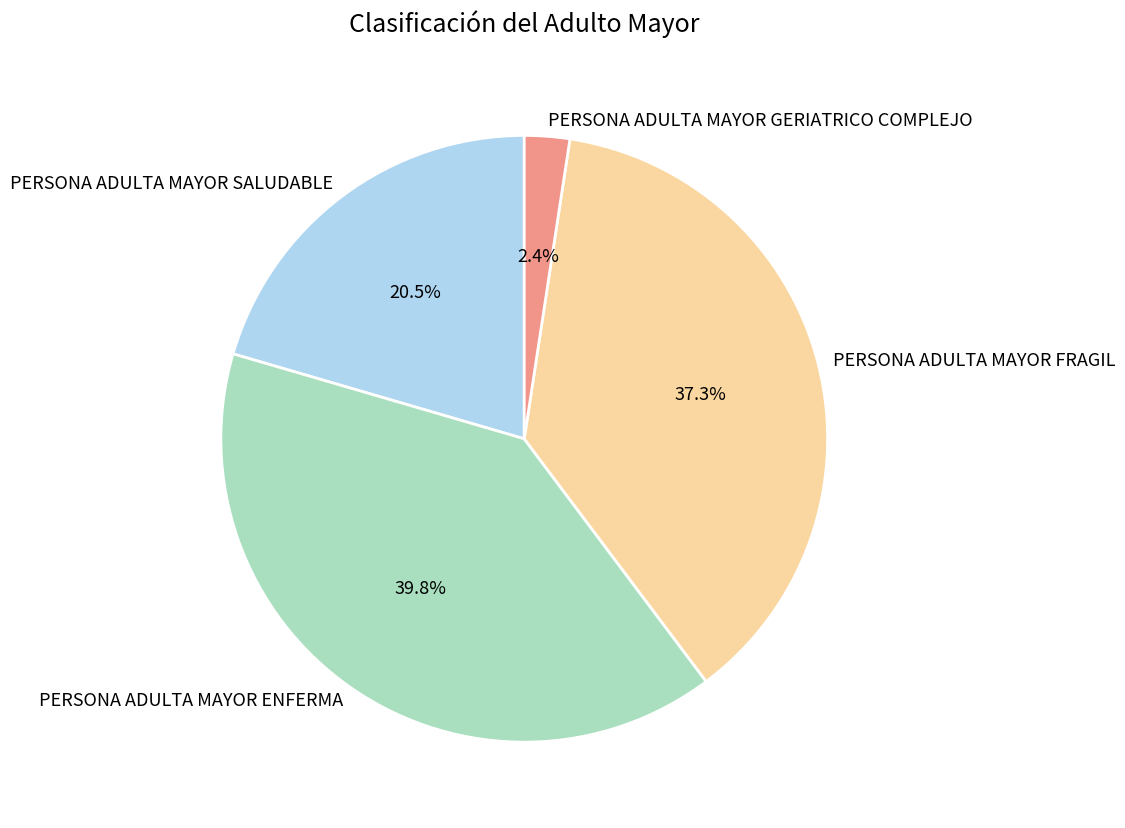

Between PERSONA ADULTA MAYOR ENFERMA and PERSONA ADULTA MAYOR SALUDABLE, which is larger?

PERSONA ADULTA MAYOR ENFERMA